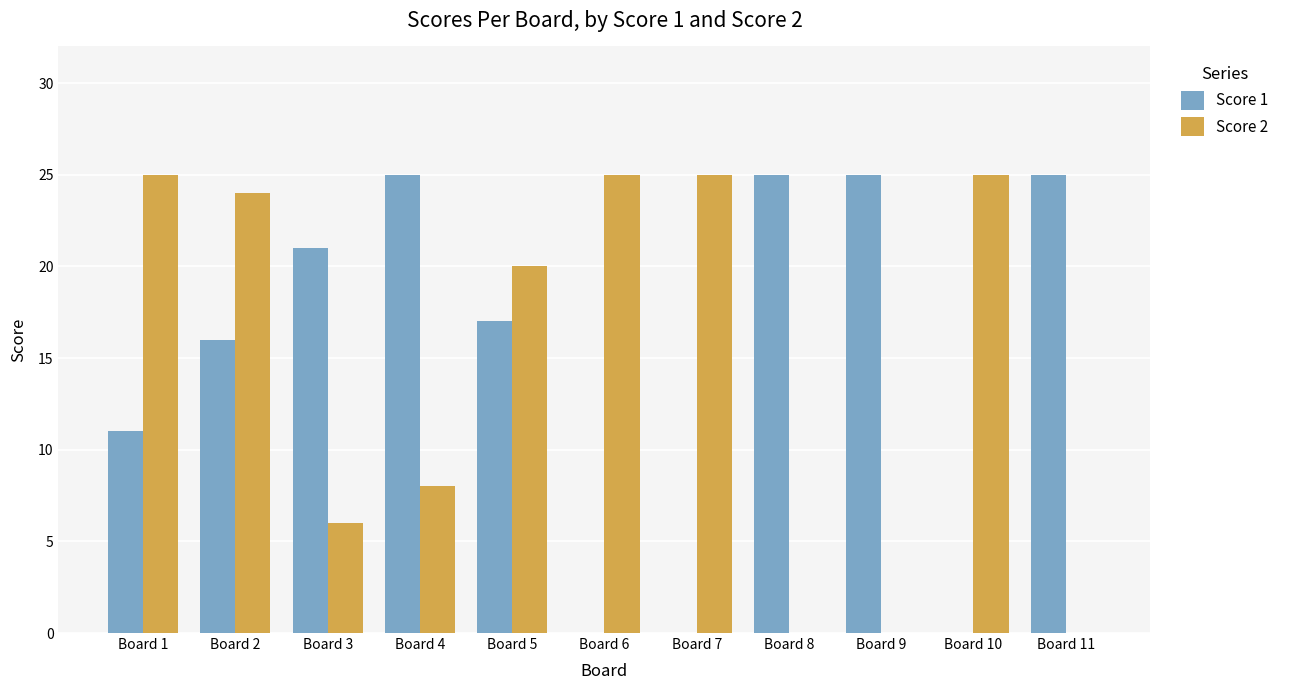

Reading left to right, what are all the values shown in this chart?

Score 1: 11	16	21	25	17	0	0	25	25	0	25
Score 2: 25	24	6	8	20	25	25	0	0	25	0